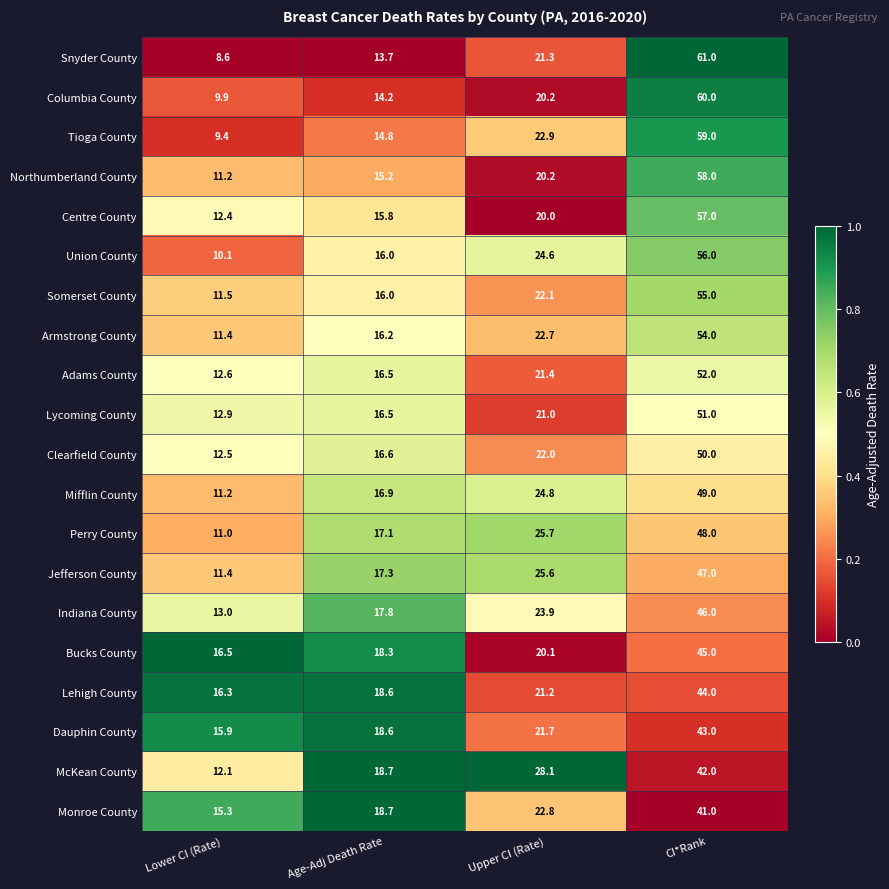

Which series has the largest range (max minus min)?

Snyder County